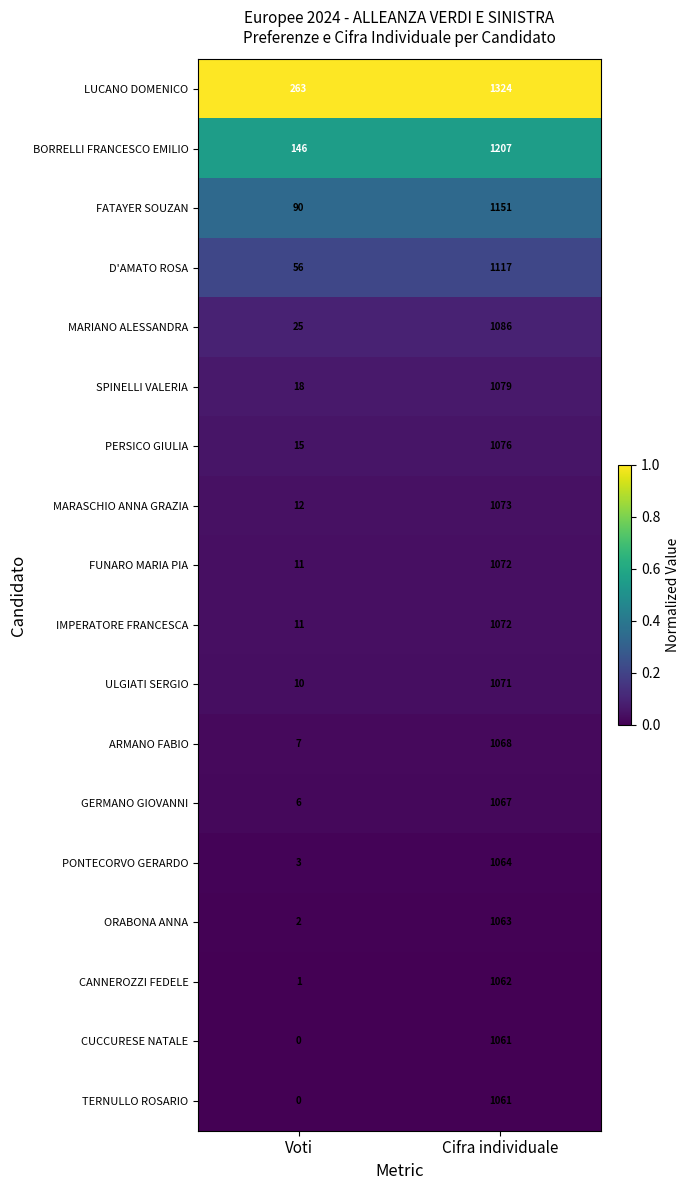

What is the difference between the maximum and minimum values in the PERSICO GIULIA series?

1061